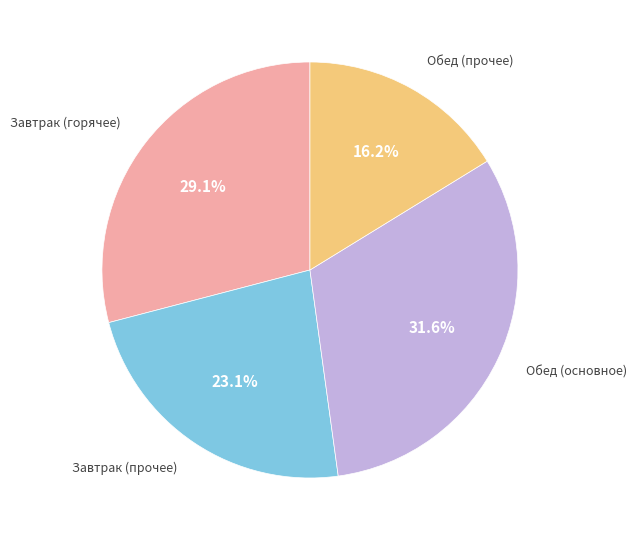

How many segments does this pie chart have?

4